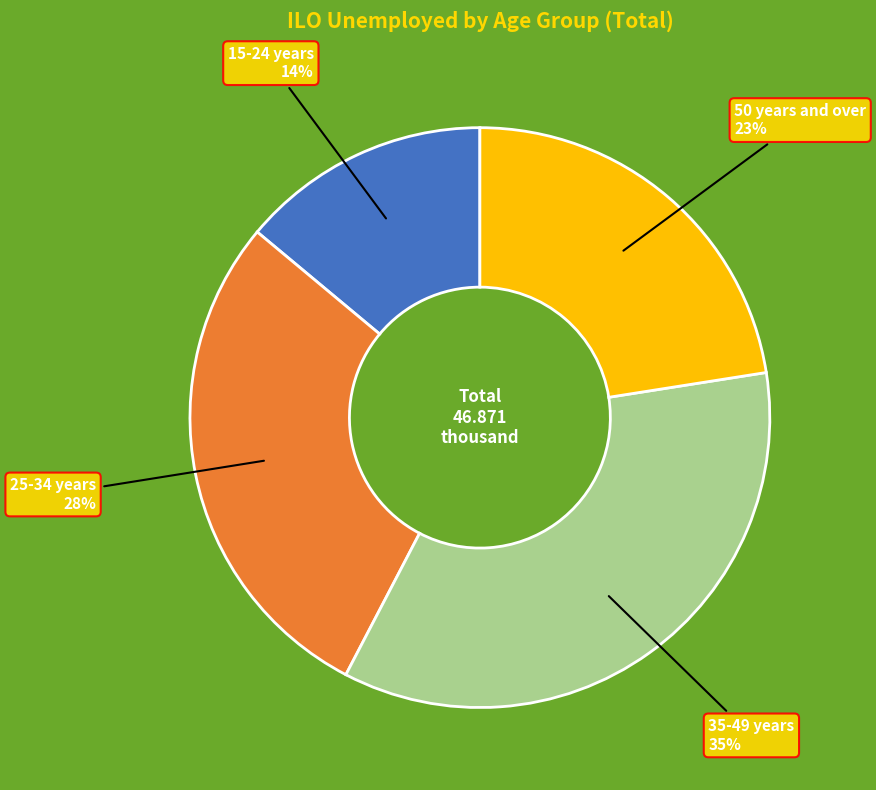

Is the sum of 50 years and over and 15-24 years greater than half?

No